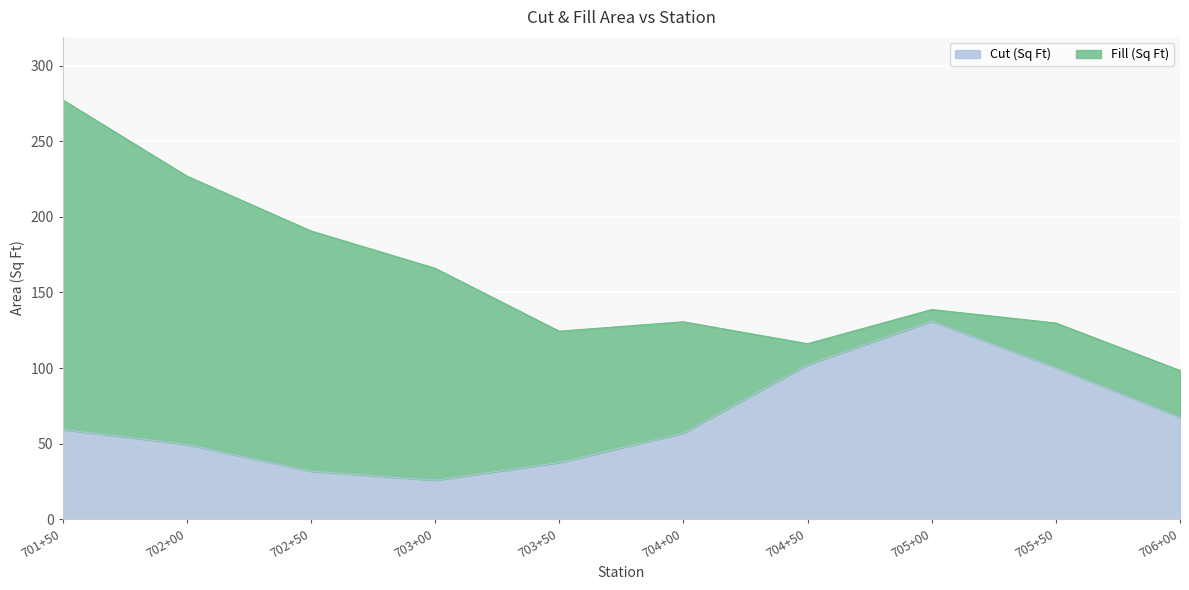

What is the change in value from 701+50 to 704+00?

-2.4